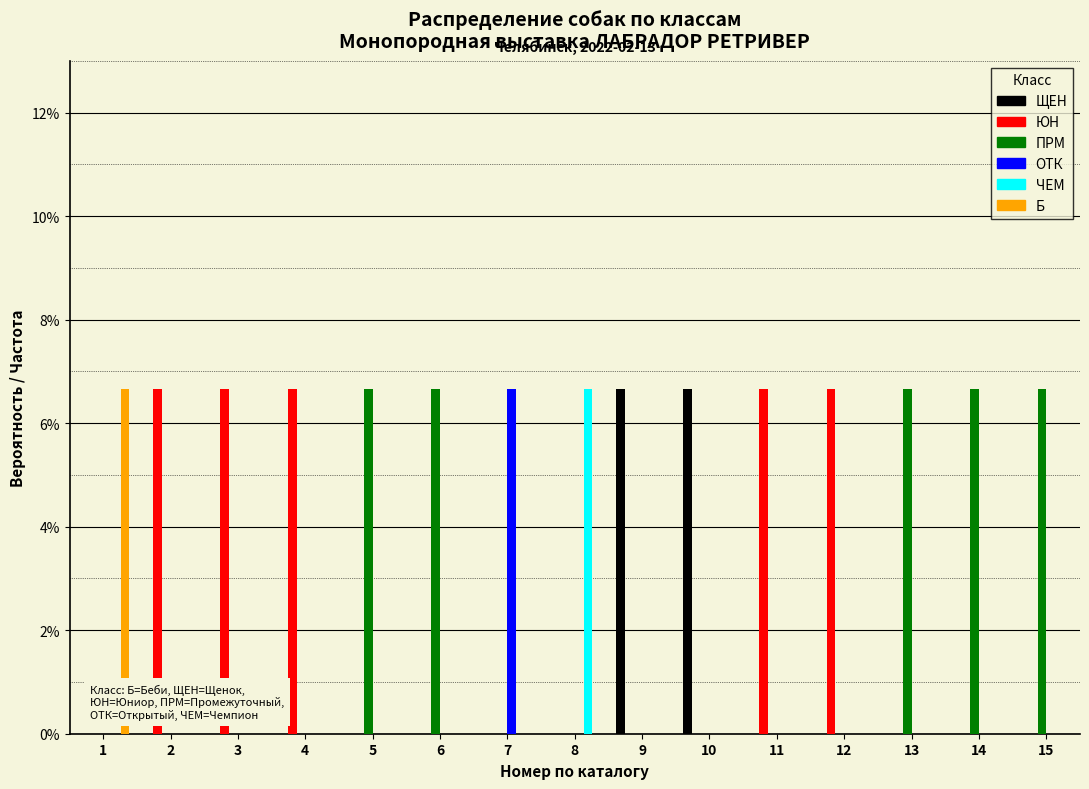

What are all the series names shown in the legend?

ЩЕН, ЮН, ПРМ, ОТК, ЧЕМ, Б